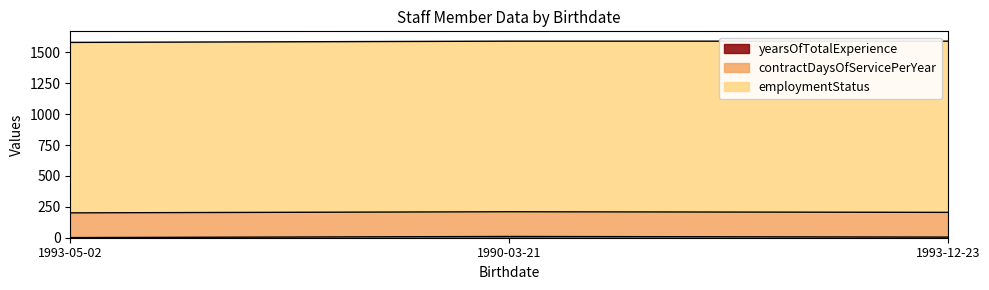

What is the sum of all employmentStatus values?

4144